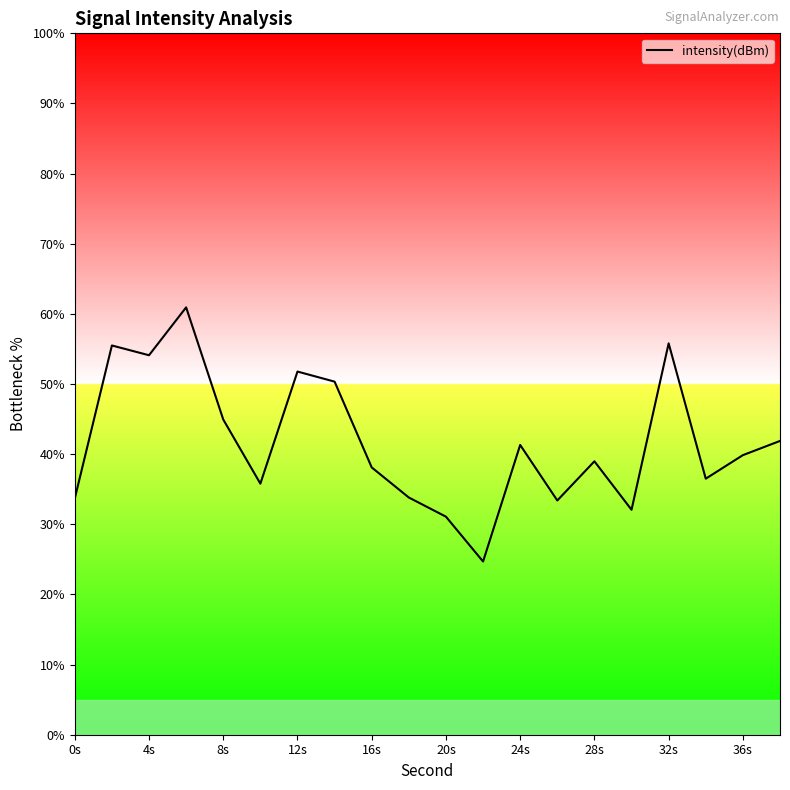

What is the difference between the maximum and minimum values?

36.2